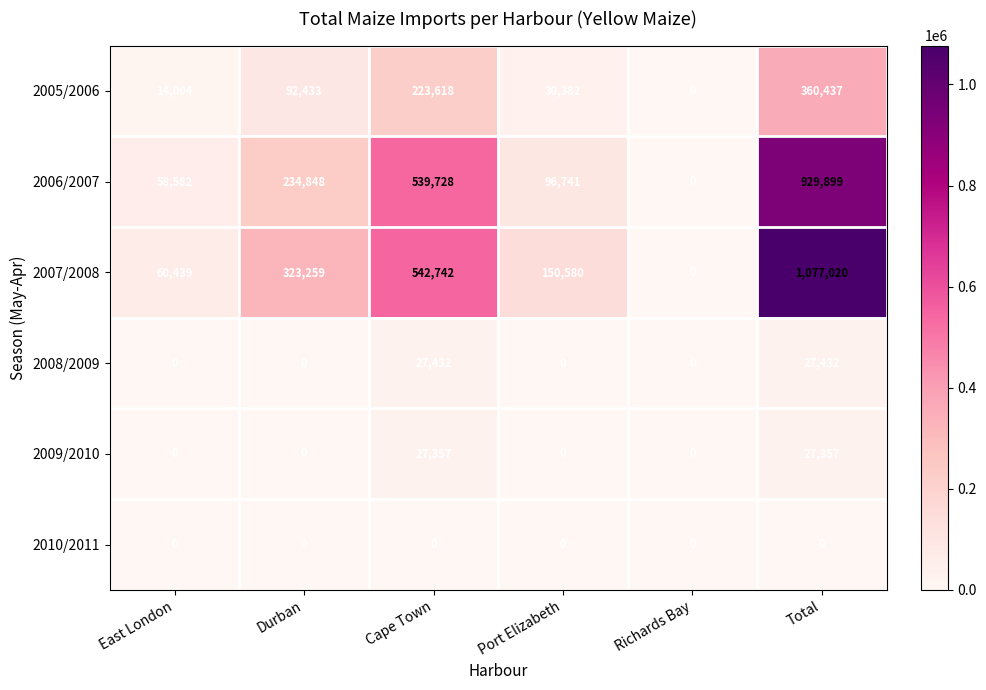

At how many categories does at least one series exceed 502468?

2